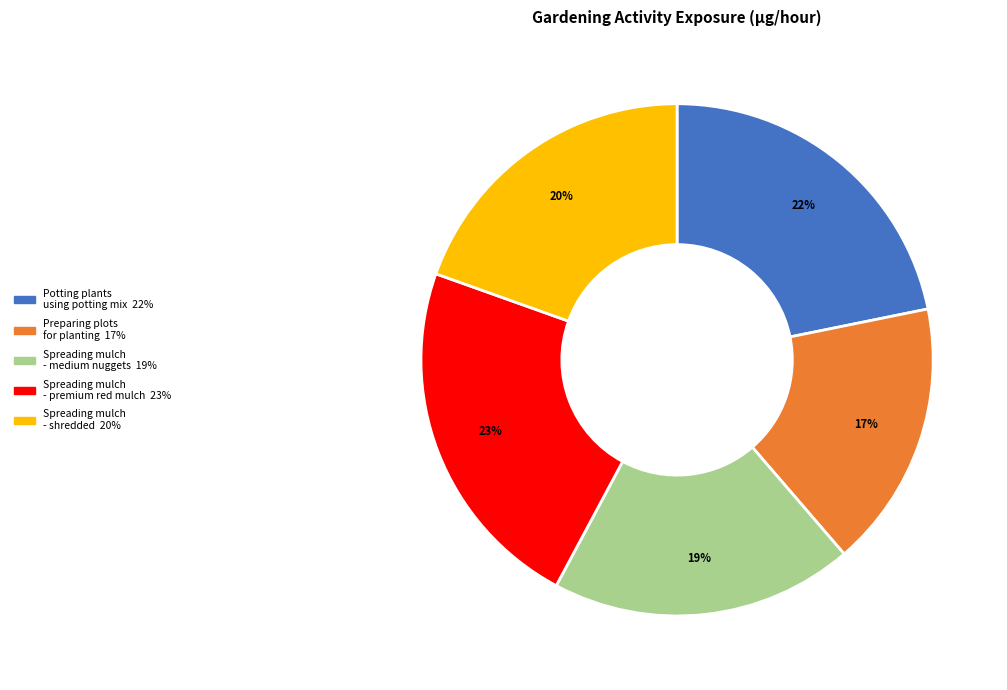

Approximately how many times larger is the value at Spreading mulch - medium nuggets compared to Preparing plots for planting?

1.1